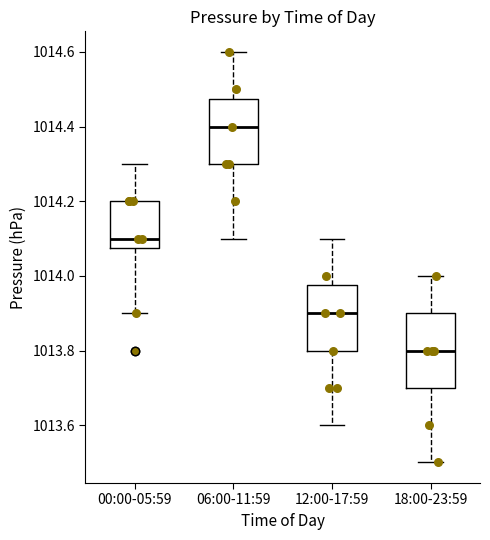

Where does the upper whisker of the box for 18:00-23:59 end on the y-axis? The values are not printed on the chart, so give them approximately, as read against the axis.

1014.00